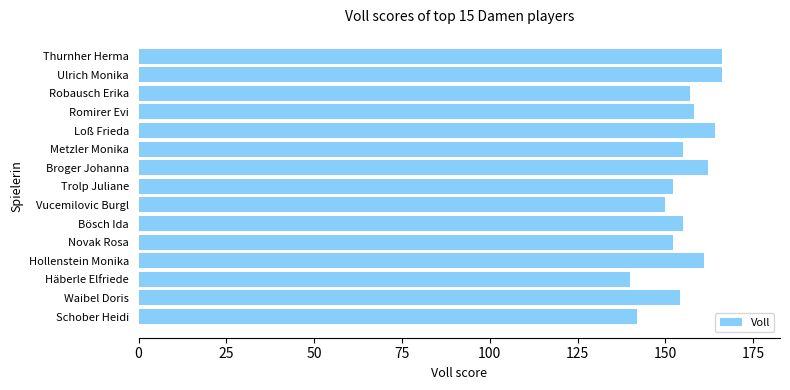

The value at Broger Johanna is 38. True or false?

False